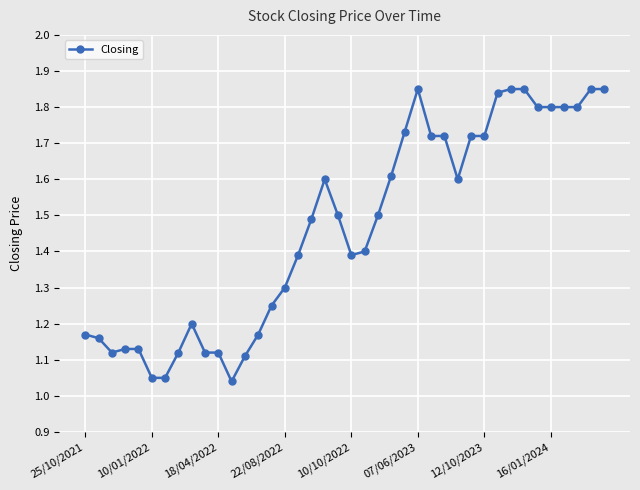

What is the difference between the maximum and second lowest values?

0.8